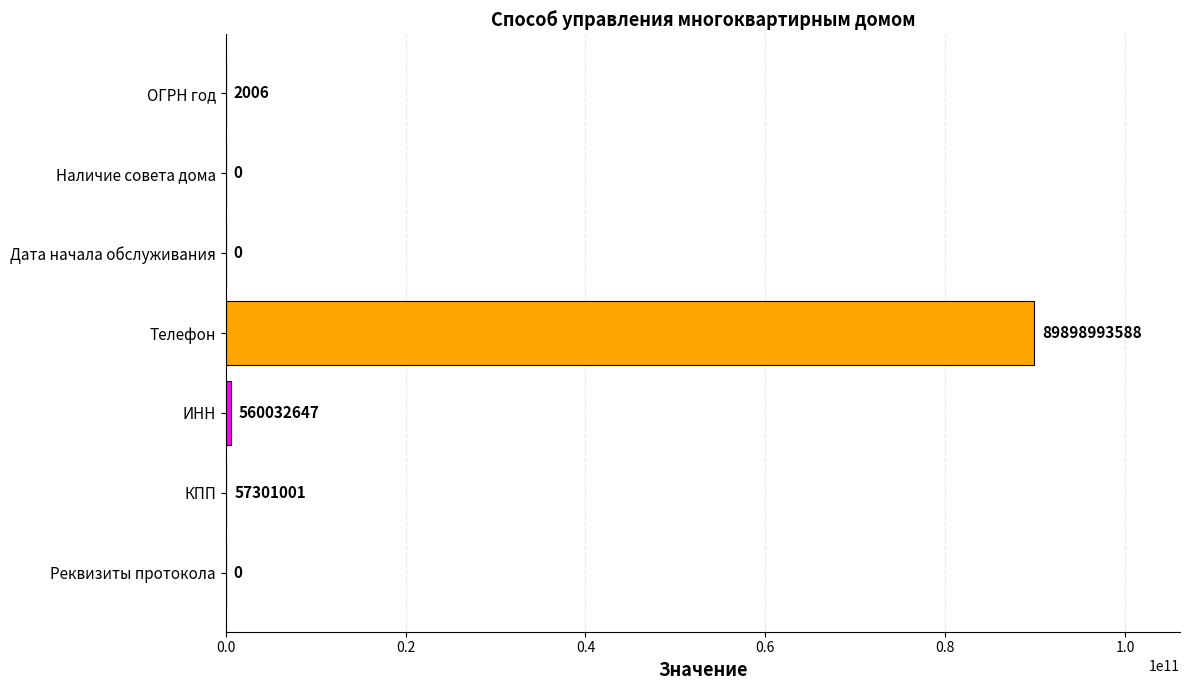

Which has a higher value, ИНН or ОГРН год?

ИНН